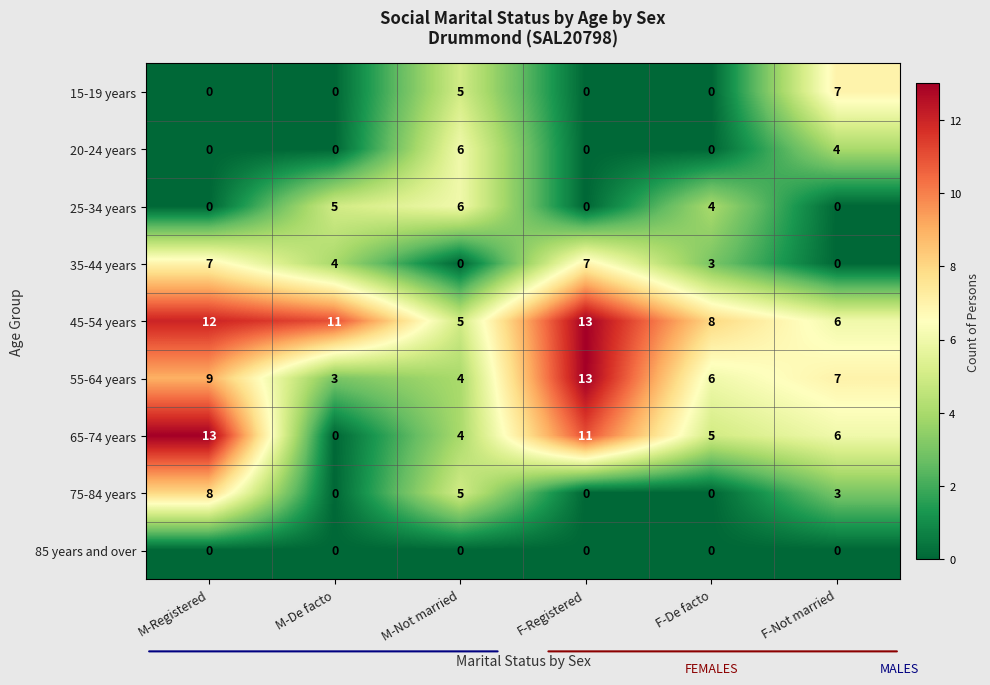

True or false: 15-19 years has a value of -3 at F-De facto.

False